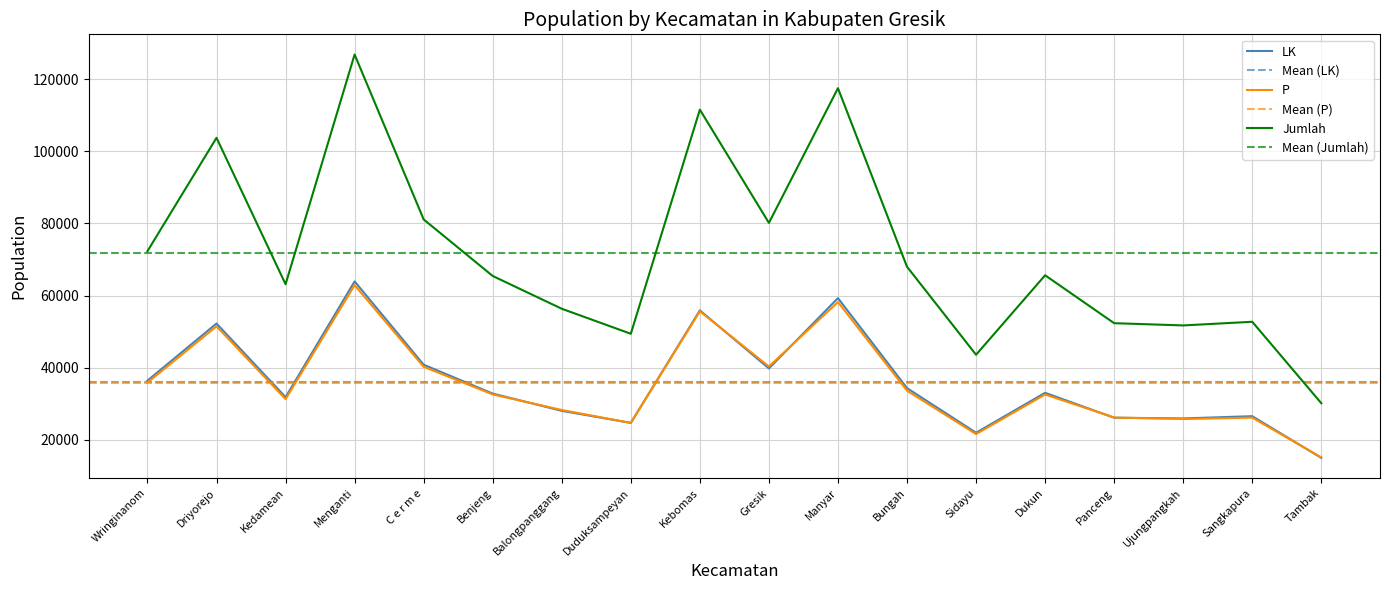

Where is the first local maximum for LK?

Driyorejo